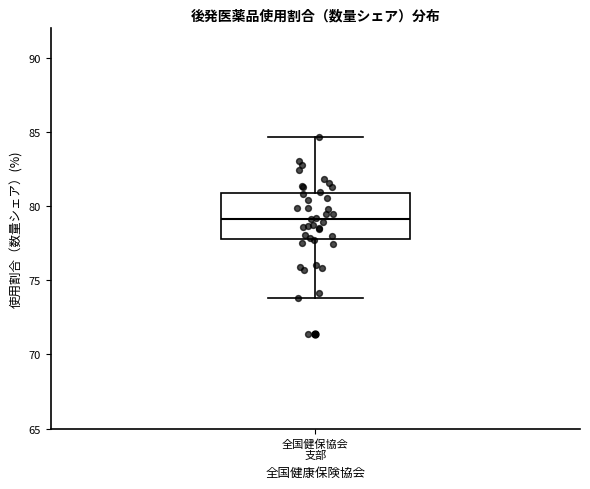

Transcribe this box plot: give where the median line is, the range the box spans, and where the two whiskers end, as read against the y-axis. The values are not printed on the chart, so give them approximately, as read against the axis.

median 79.0, box 78.0 to 81.0, whiskers 74.0 to 84.5